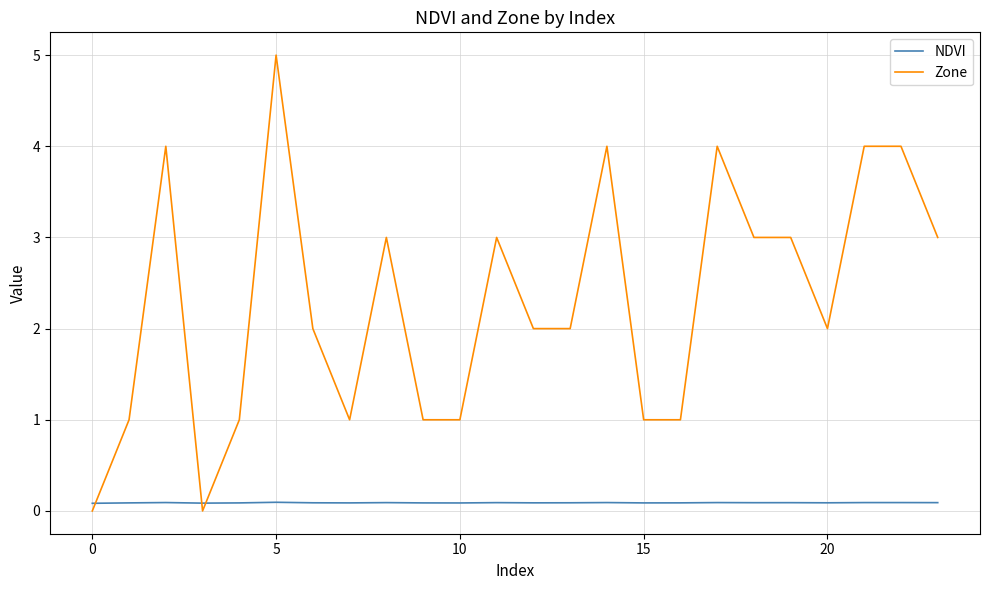

Which series has the largest range (max minus min)?

Zone